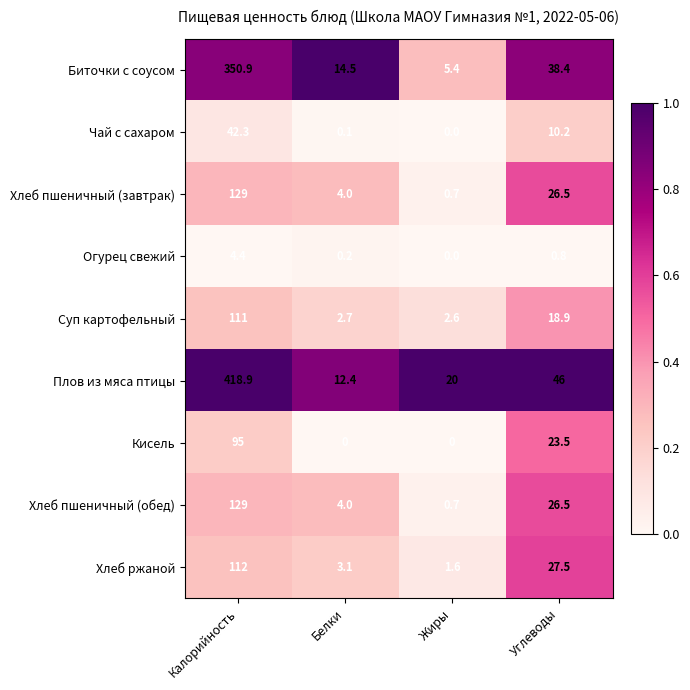

What is the average value of the Суп картофельный series?

33.8